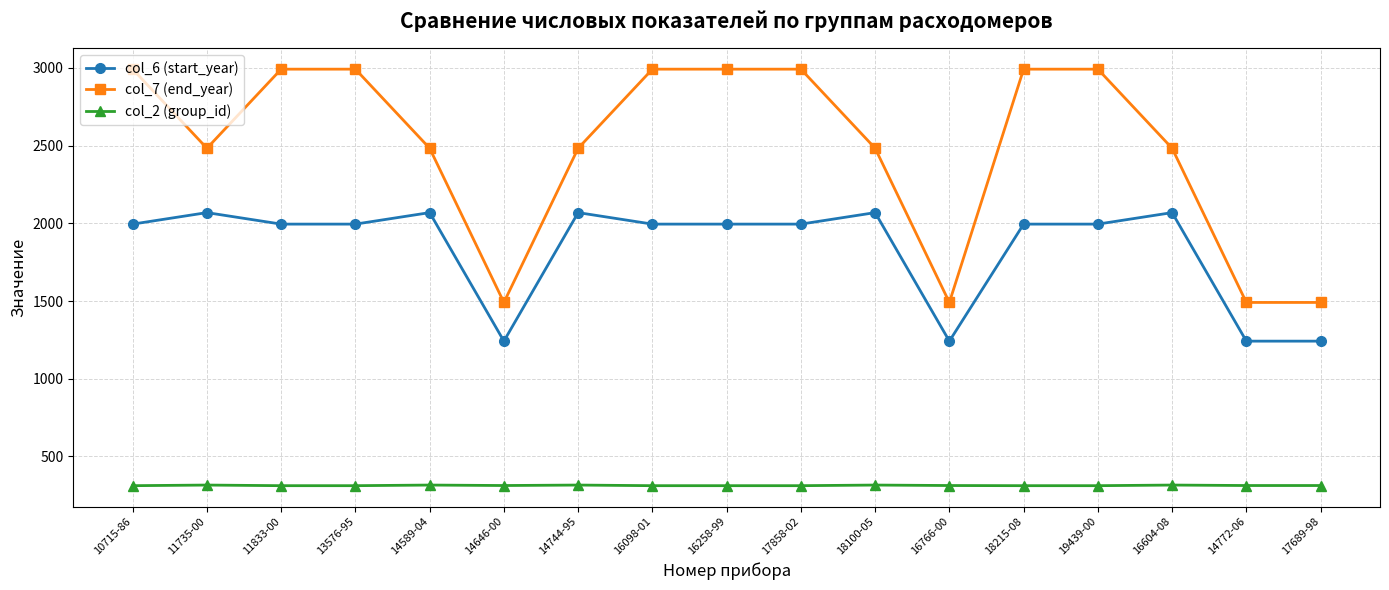

Does the chart have visible grid lines?

Yes